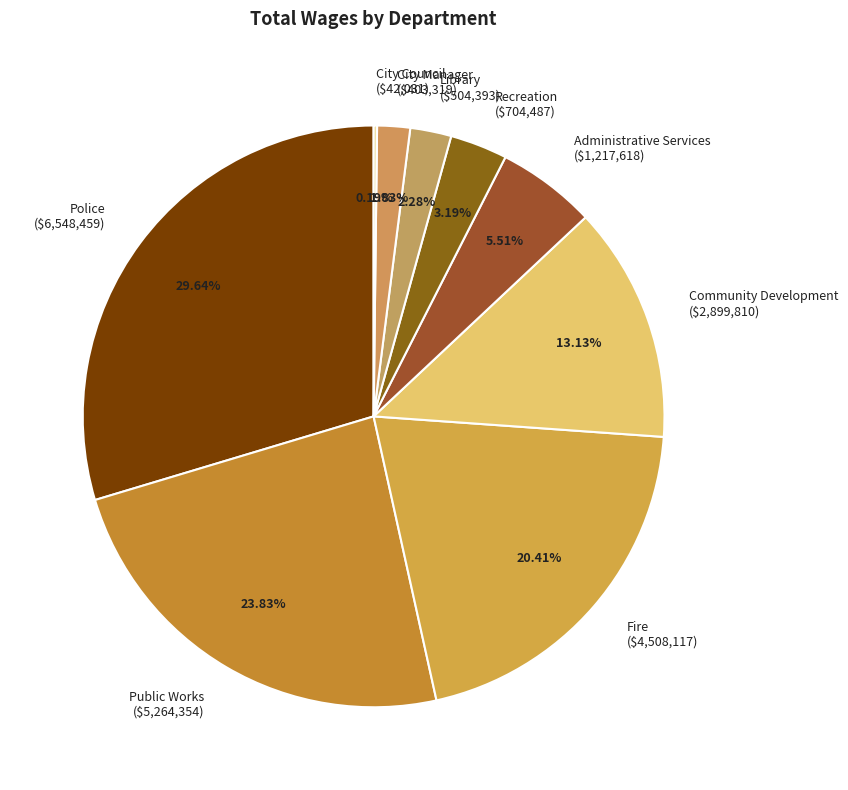

Is it true that City Manager is 2% of the pie?

True